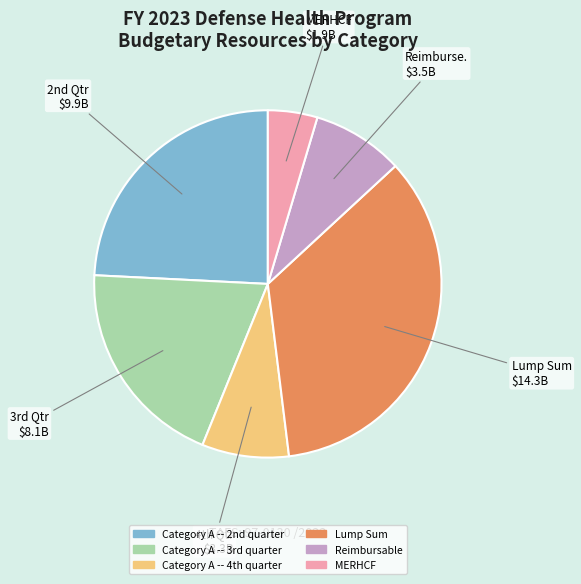

Is Lump Sum the majority of the pie?

No